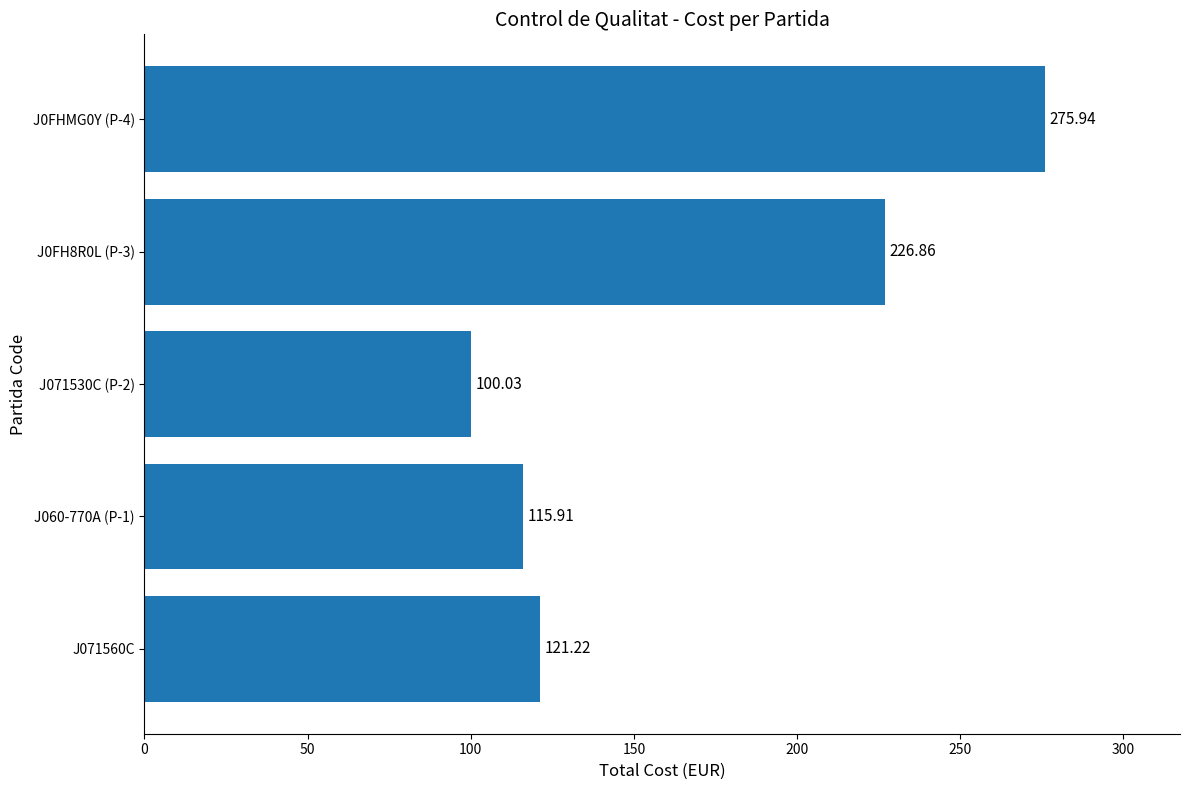

Rank the categories by value from lowest to highest.

J071530C (P-2), J060-770A (P-1), J071560C, J0FH8R0L (P-3), J0FHMG0Y (P-4)